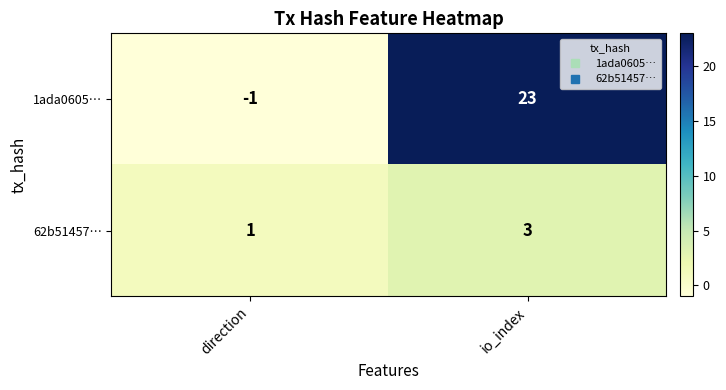

What value does the 1ada0605… series have at io_index, to the nearest 5?

25